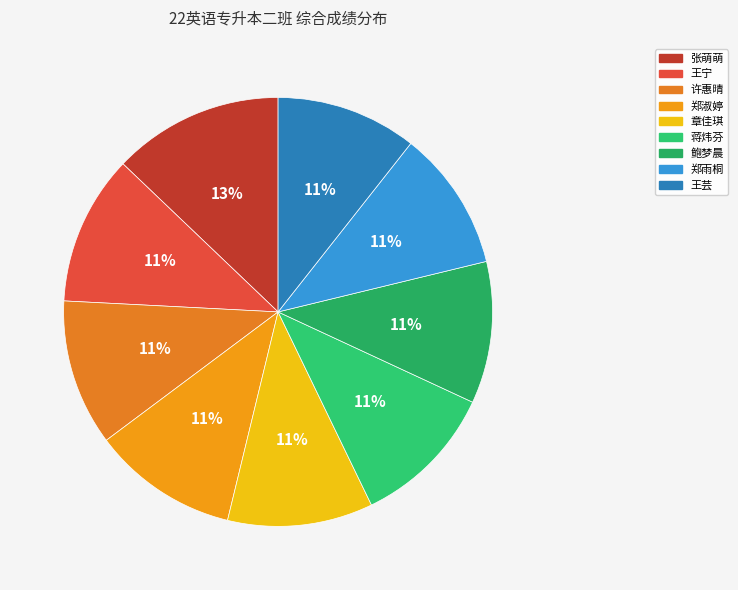

How many segments does this pie chart have?

9